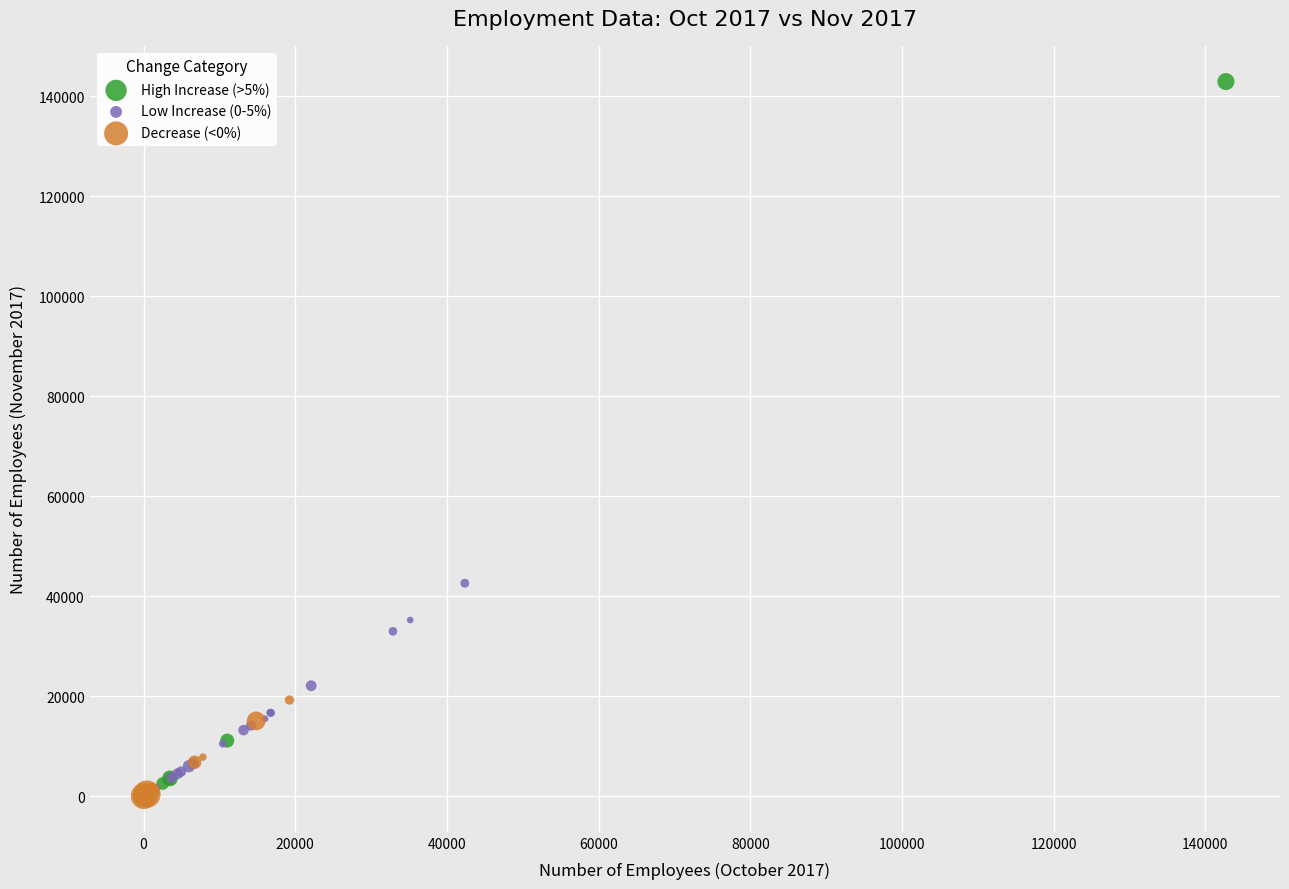

Which series has the widest spread of Y values?

High Increase (>5%)